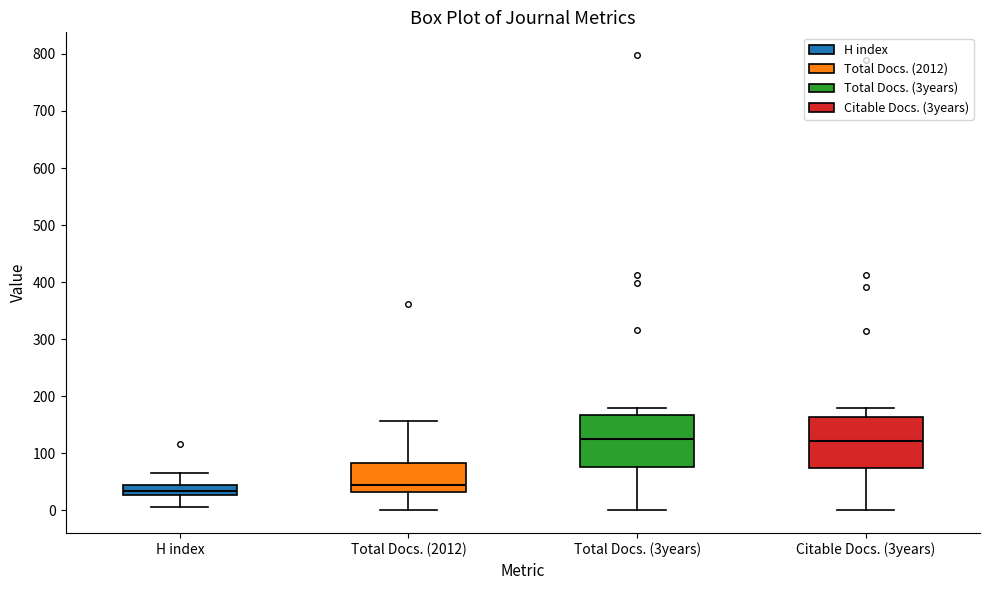

Reading left to right, read every box against the y-axis: the position of its median line, the range the box covers, and the ends of its whiskers. The values are not printed on the chart, so give them approximately, as read against the axis.

H index: median 30 (inside the box), box 30 to 40, whiskers 10 to 70
Total Docs. (2012): median 40, box 30 to 80, whiskers 0 to 160
Total Docs. (3years): median 130, box 80 to 170, whiskers 0 to 180
Citable Docs. (3years): median 120, box 70 to 160, whiskers 0 to 180